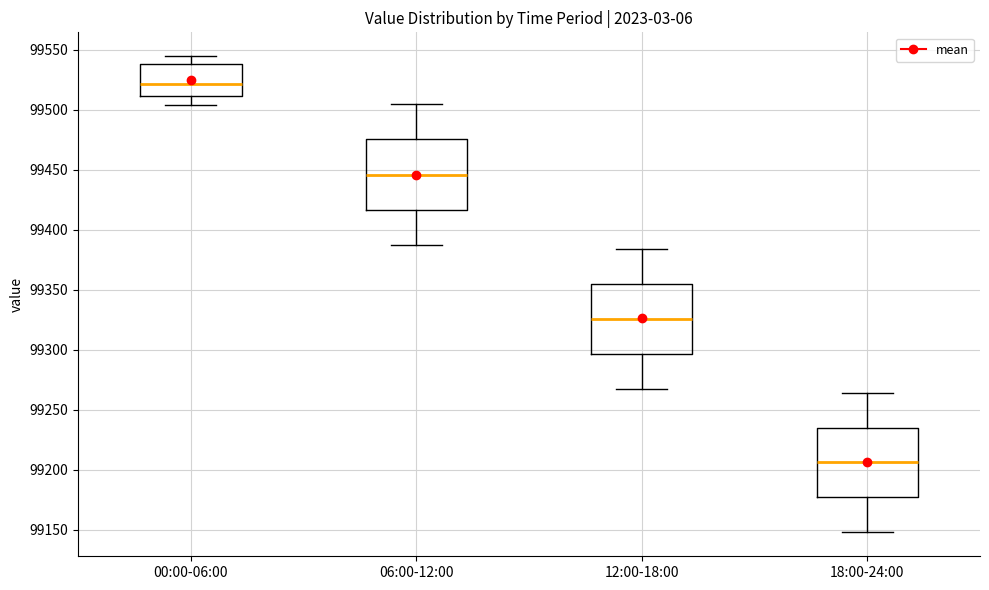

Where does the median line of the box for 18:00-24:00 sit on the y-axis? The values are not printed on the chart, so give them approximately, as read against the axis.

99205